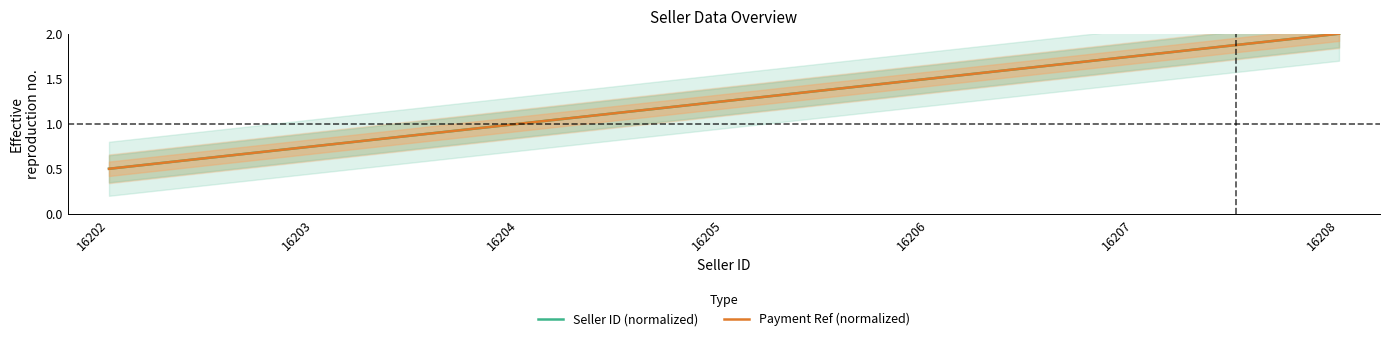

What is the sum of all Payment Ref (normalized) values?

8.8